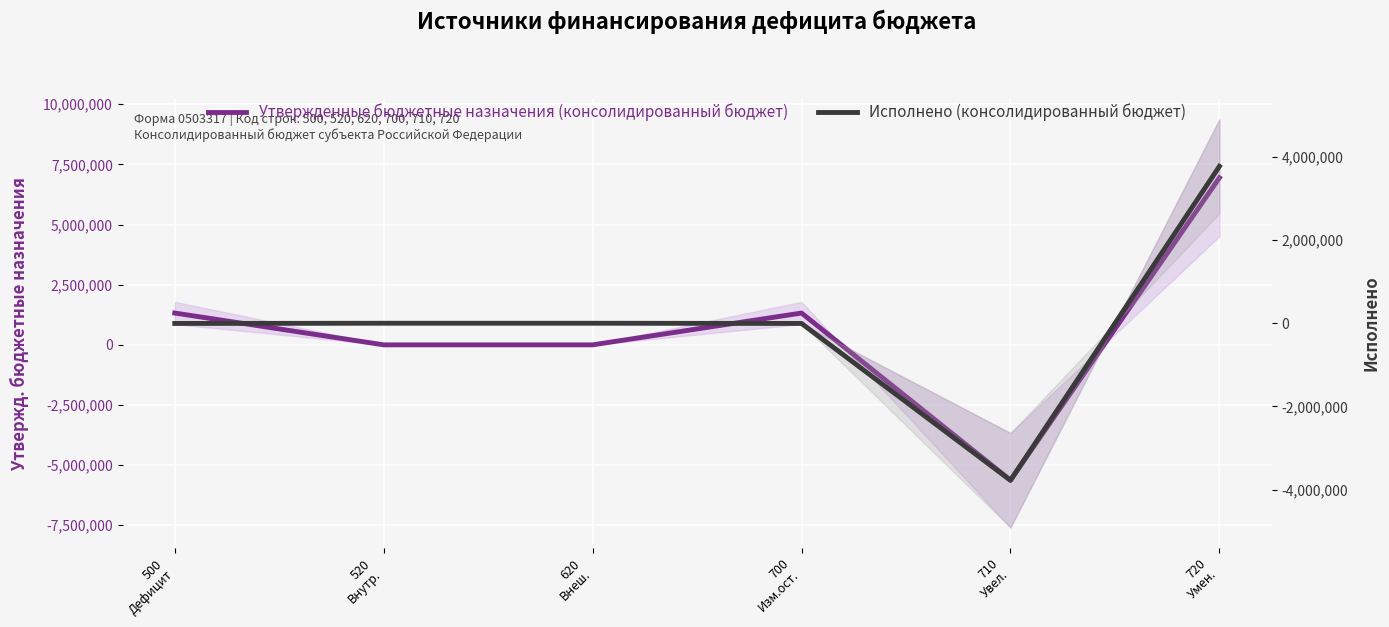

How many data points in Утвержденные бюджетные назначения (консолидированный бюджет) are above 1322529?

3